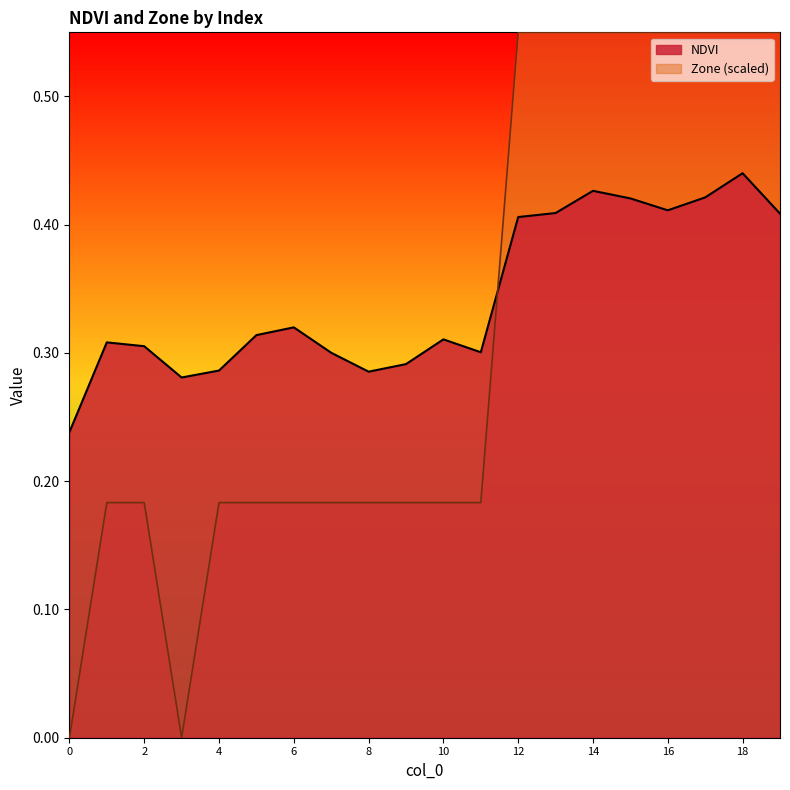

What is the average value of the Zone series?

0.3